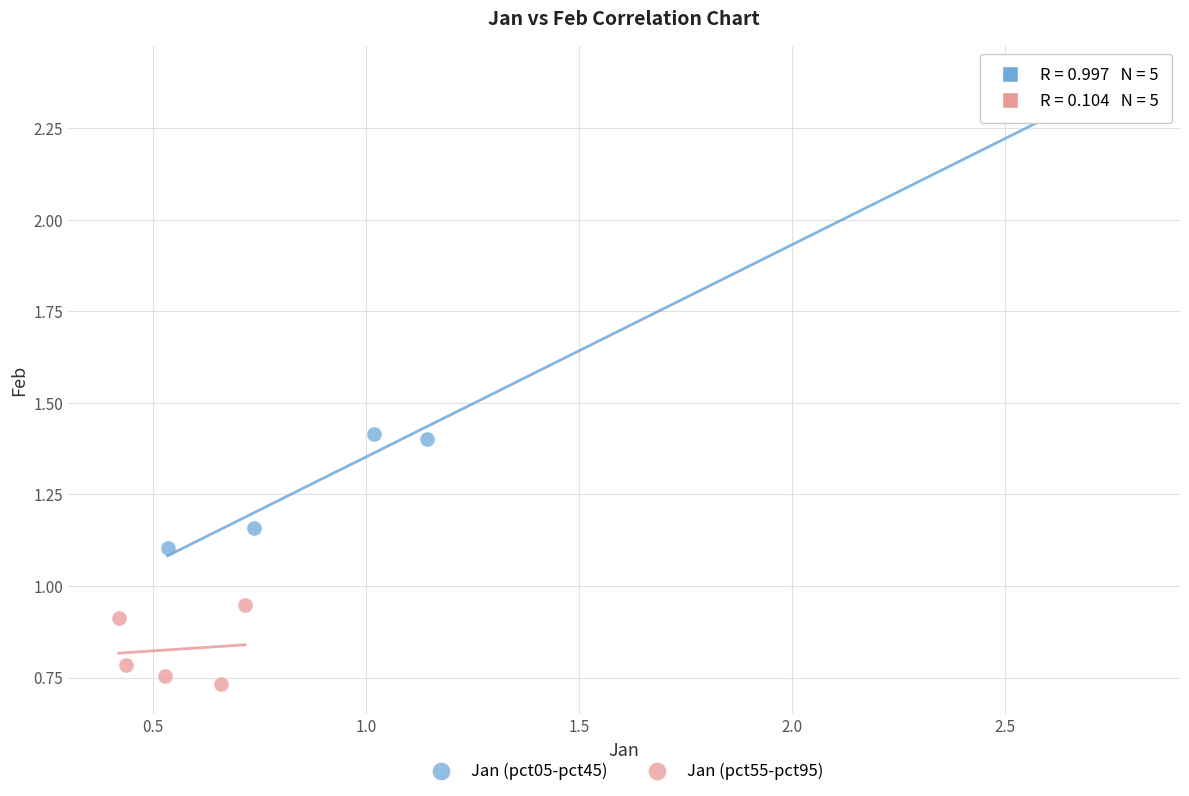

Which series contains the highest Y value?

Jan (pct05-pct45)